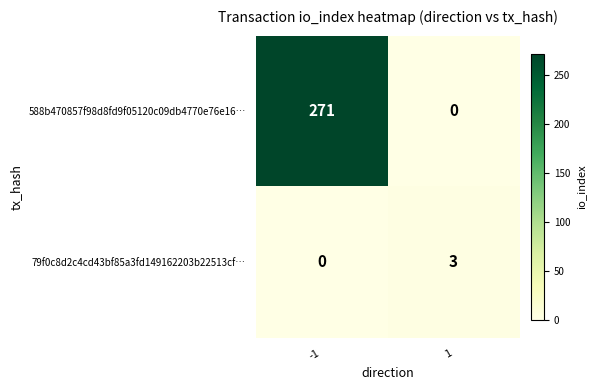

Reading left to right, what are all the values shown in this chart?

588b470857f98d8fd9f05120c09db4770e76e16…: 271	0
79f0c8d2c4cd43bf85a3fd149162203b22513cf…: 0	3